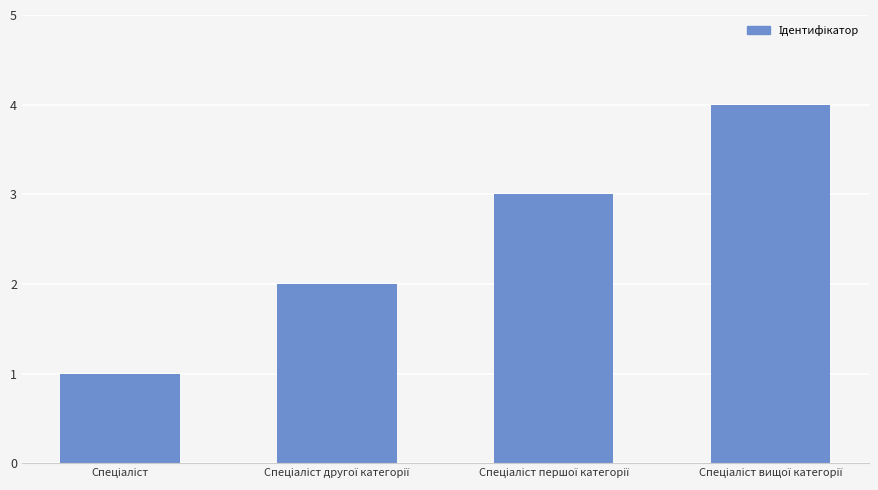

Reading left to right, list all the values displayed in this chart.

1	2	3	4